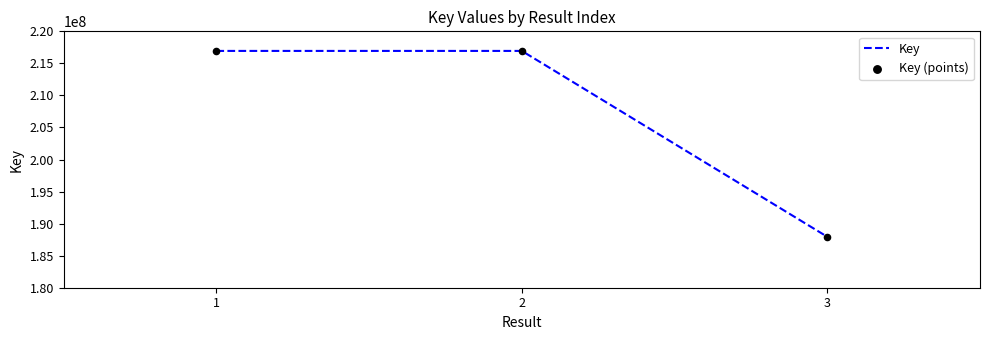

What is the maximum value shown in the chart?

216944371